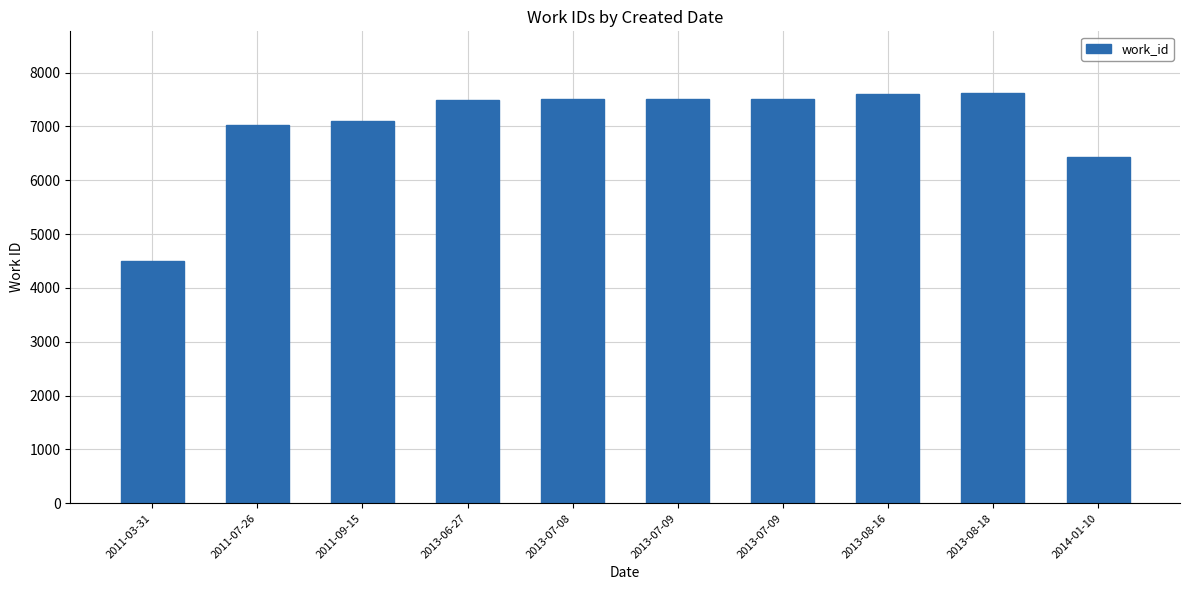

Which label corresponds to the smallest value in the chart?

2011-03-31